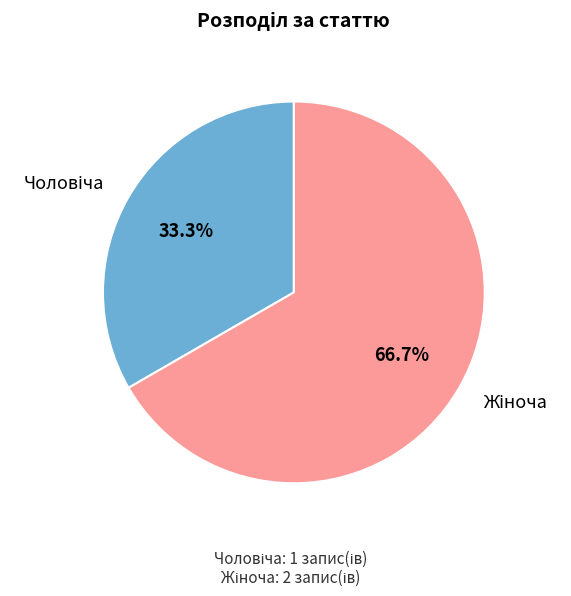

Does any single category account for the majority?

Yes